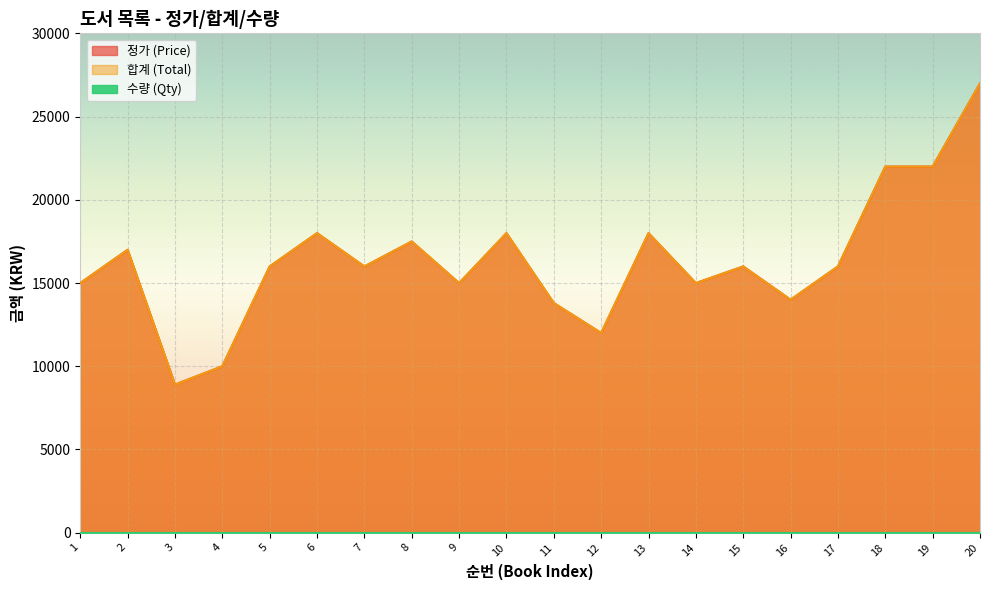

What is the sum of the 정가 (Price) values at 5 and 9?

31000